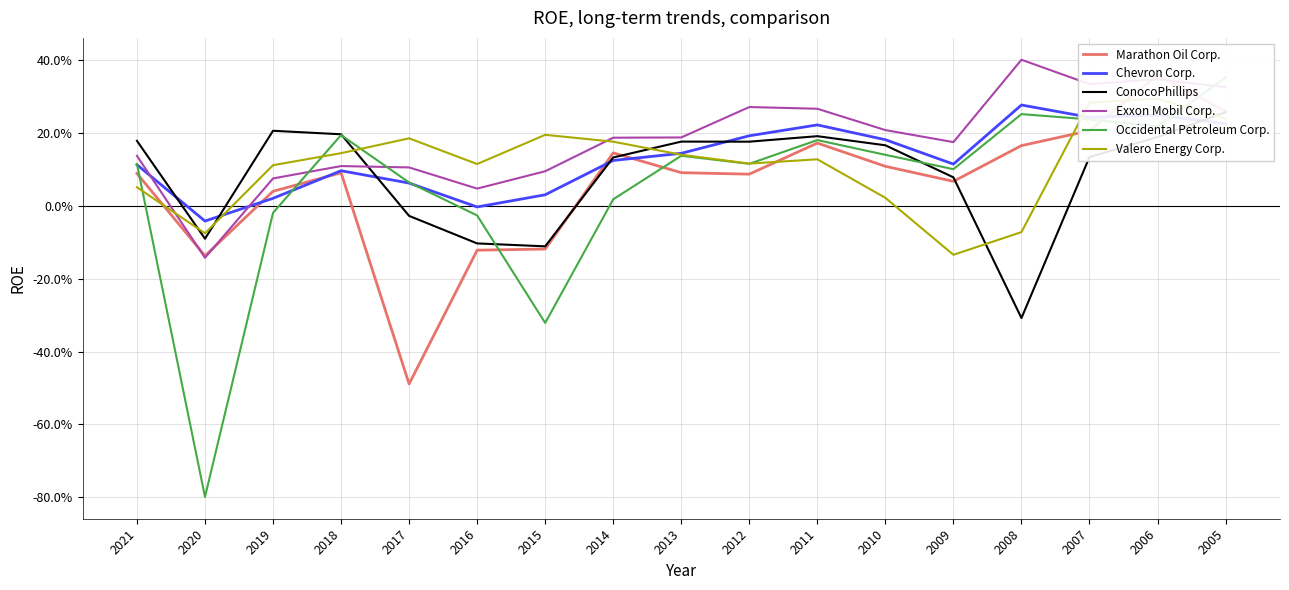

At which category does the chart reach its minimum across all series?

2020